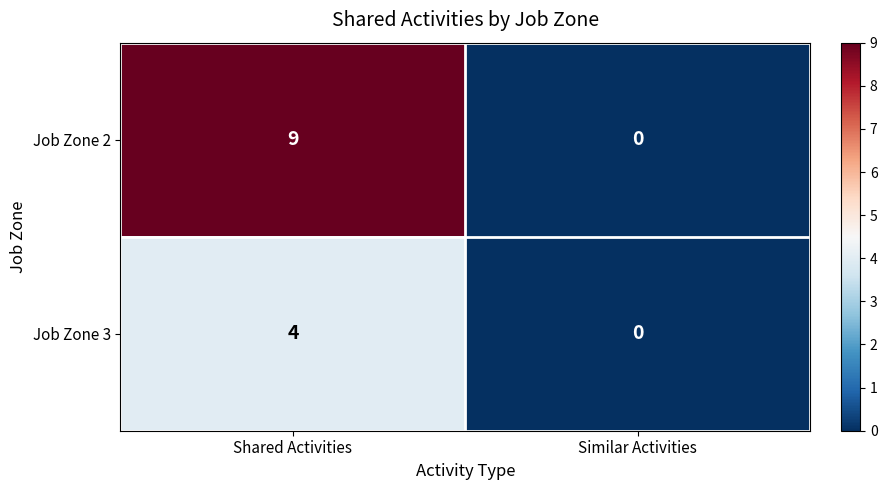

Which series changed the most between Shared Activities and Similar Activities?

Job Zone 2